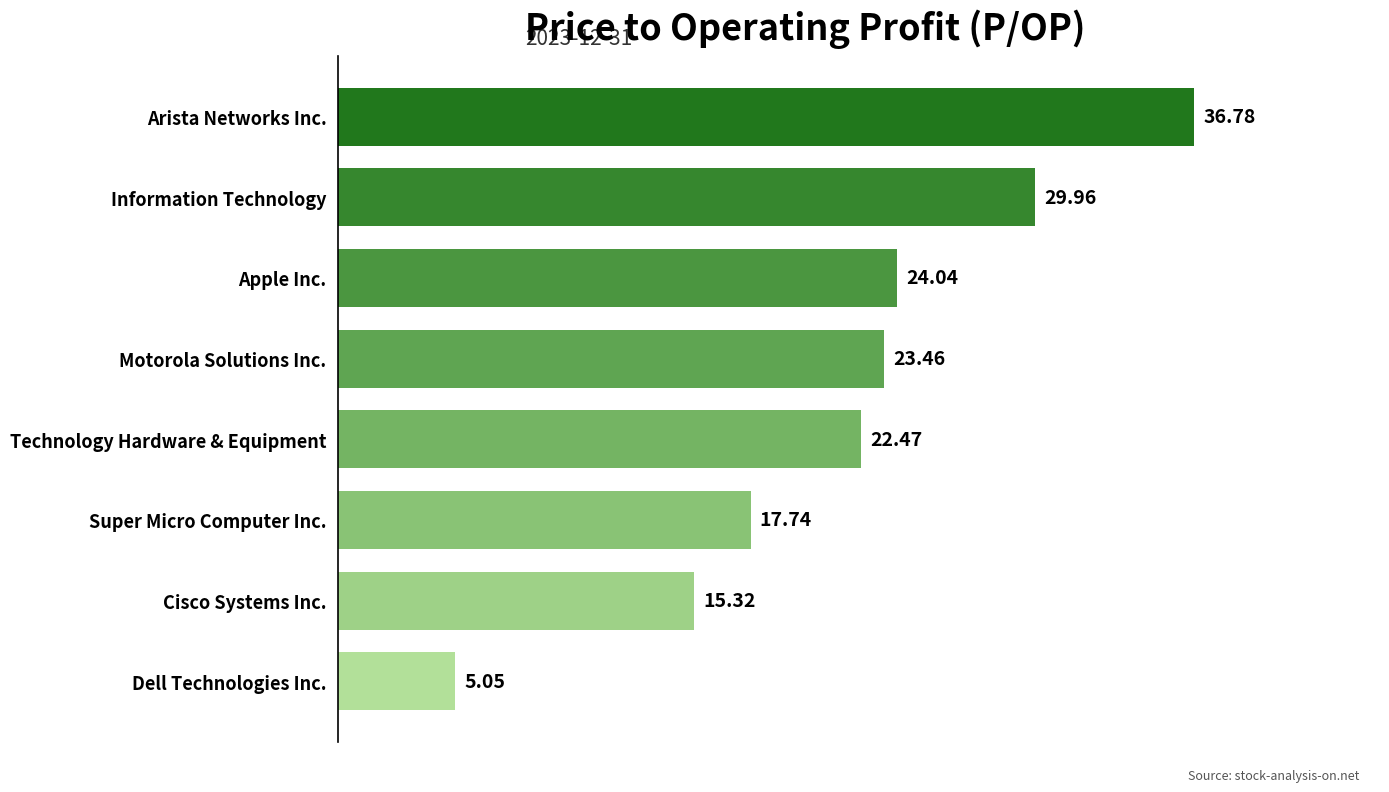

List the labels in order of value, largest first.

Arista Networks Inc., Information Technology, Apple Inc., Motorola Solutions Inc., Technology Hardware & Equipment, Super Micro Computer Inc., Cisco Systems Inc., Dell Technologies Inc.